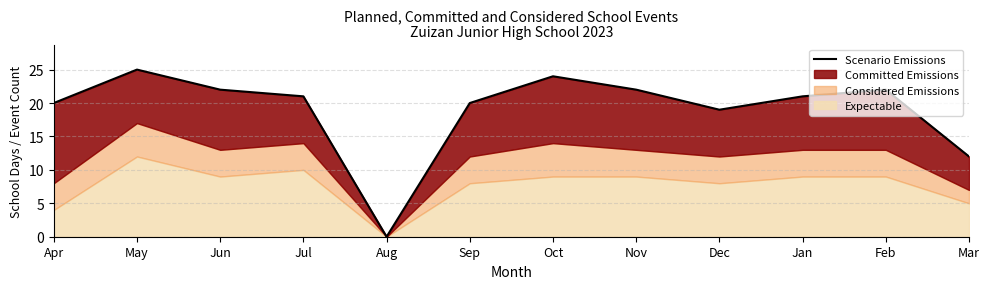

What is the label of the 6th point from the left?

Sep